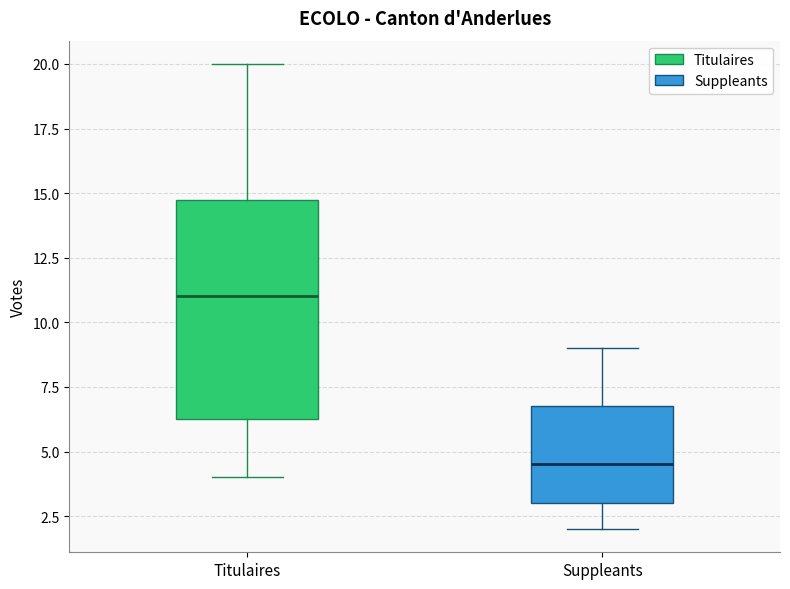

Which box's median line is the highest?

Titulaires